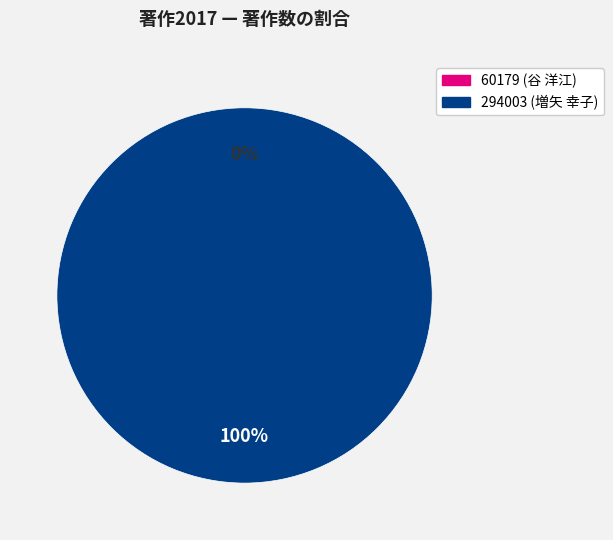

What is the change in value from 60179 to 294003?

+1